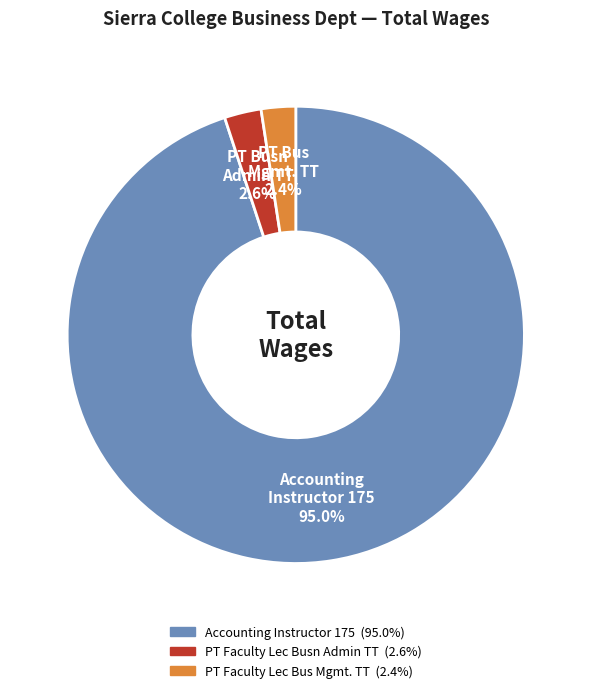

What percentage is the PT Faculty Lec Bus Mgmt. TT slice, to the nearest percent?

2%